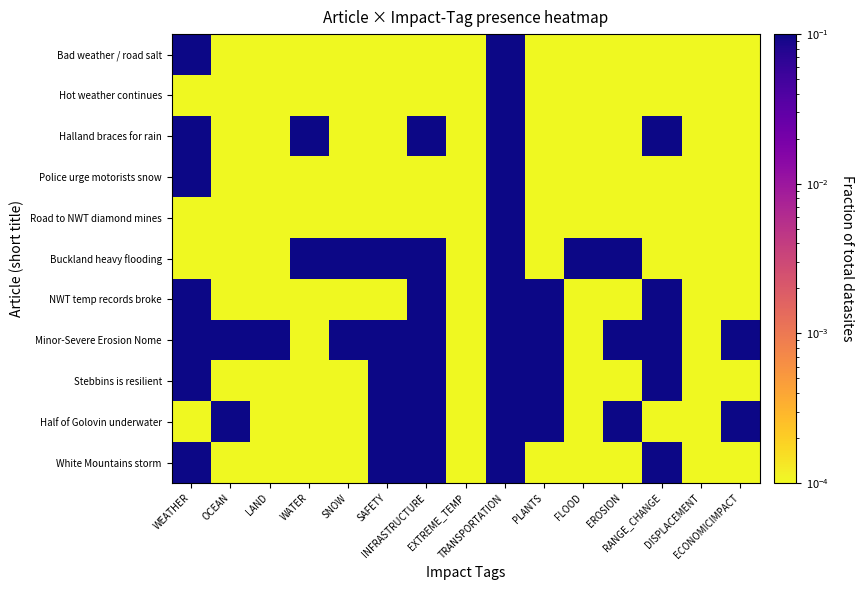

Between INFRASTRUCTURE and ECONOMICIMPACT, which is larger?

INFRASTRUCTURE